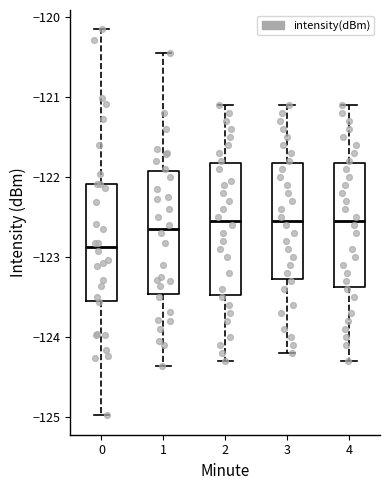

Reading left to right, read every box against the y-axis: the position of its median line, the range the box covers, and the ends of its whiskers. The values are not printed on the chart, so give them approximately, as read against the axis.

0: median -122.9, box -123.6 to -122.1, whiskers -125.0 to -120.2
1: median -122.6, box -123.5 to -121.9, whiskers -124.4 to -120.4
2: median -122.5, box -123.5 to -121.8, whiskers -124.3 to -121.1
3: median -122.5, box -123.3 to -121.8, whiskers -124.2 to -121.1
4: median -122.5, box -123.4 to -121.8, whiskers -124.3 to -121.1